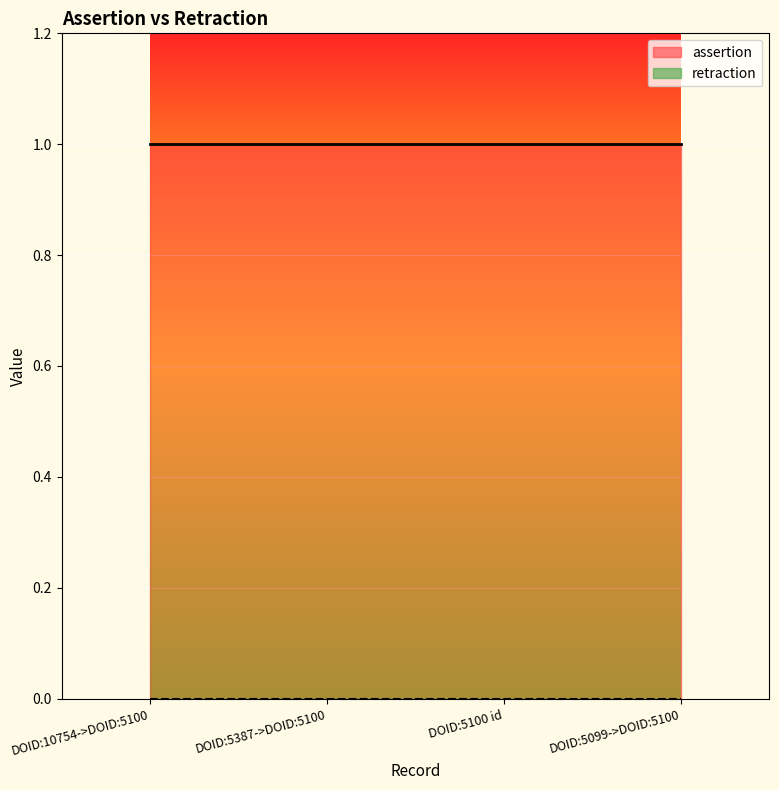

Rank the categories by assertion value from highest to lowest.

DOID:10754->DOID:5100, DOID:5387->DOID:5100, DOID:5100 id, DOID:5099->DOID:5100